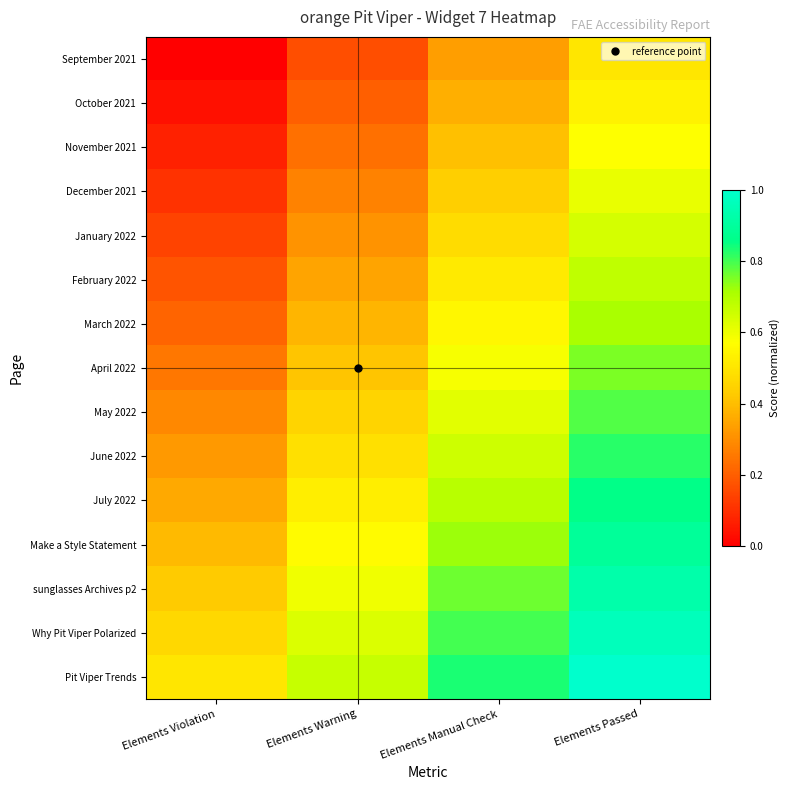

At which category is the sum across all series the highest?

Elements Passed